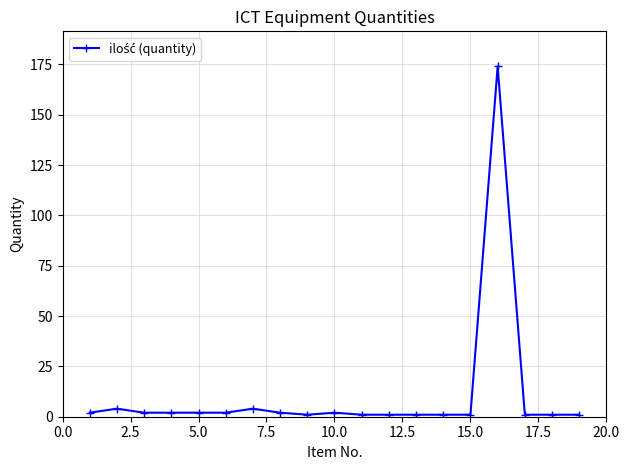

What is the maximum value shown in the chart?

174